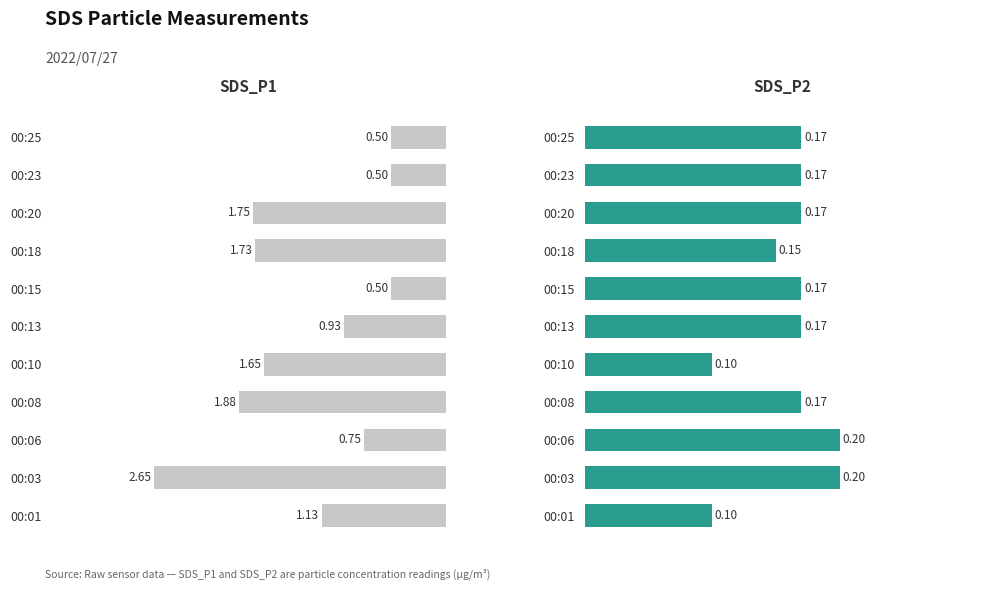

Which series changed the most between 0 and 3?

SDS_P1